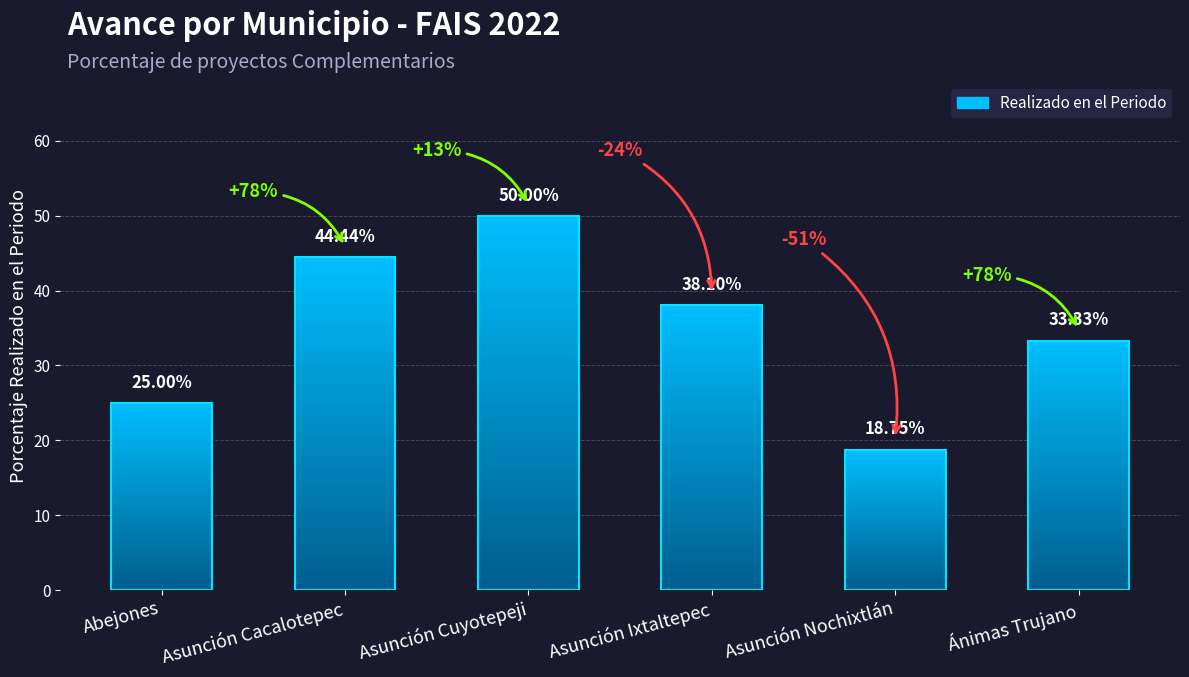

What is the ratio of the value at Asunción Ixtaltepec to the value at Asunción Cuyotepeji?

0.8